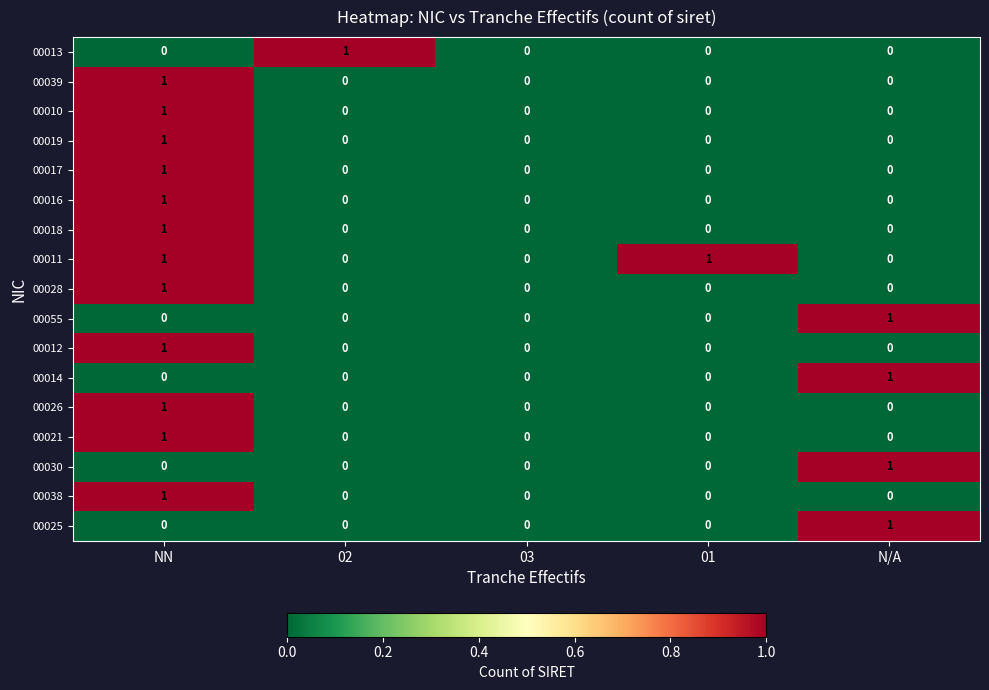

The 00012 series shows 0 at 02. True or false?

True